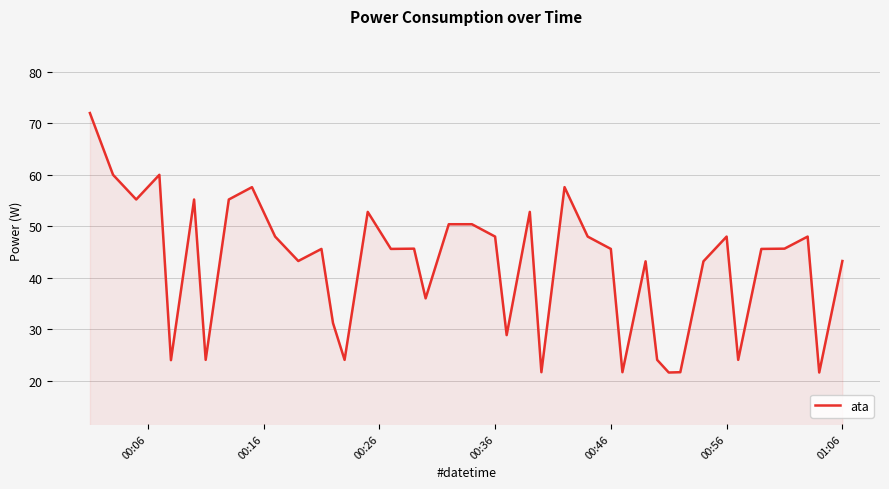

What is the maximum value shown in the chart?

72.0